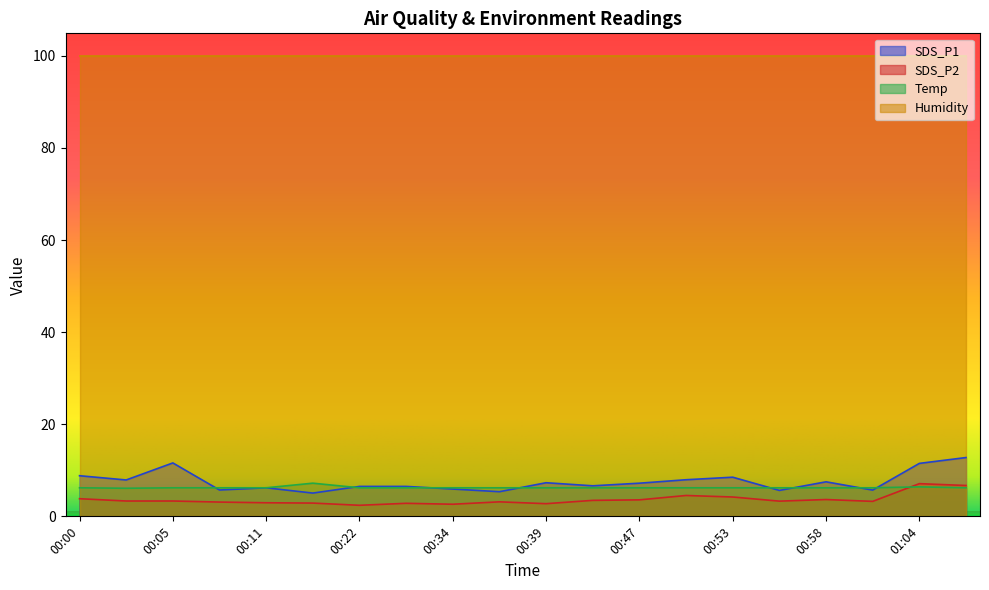

What is the difference between the SDS_P1 values at 00:31 and 01:01?

0.8